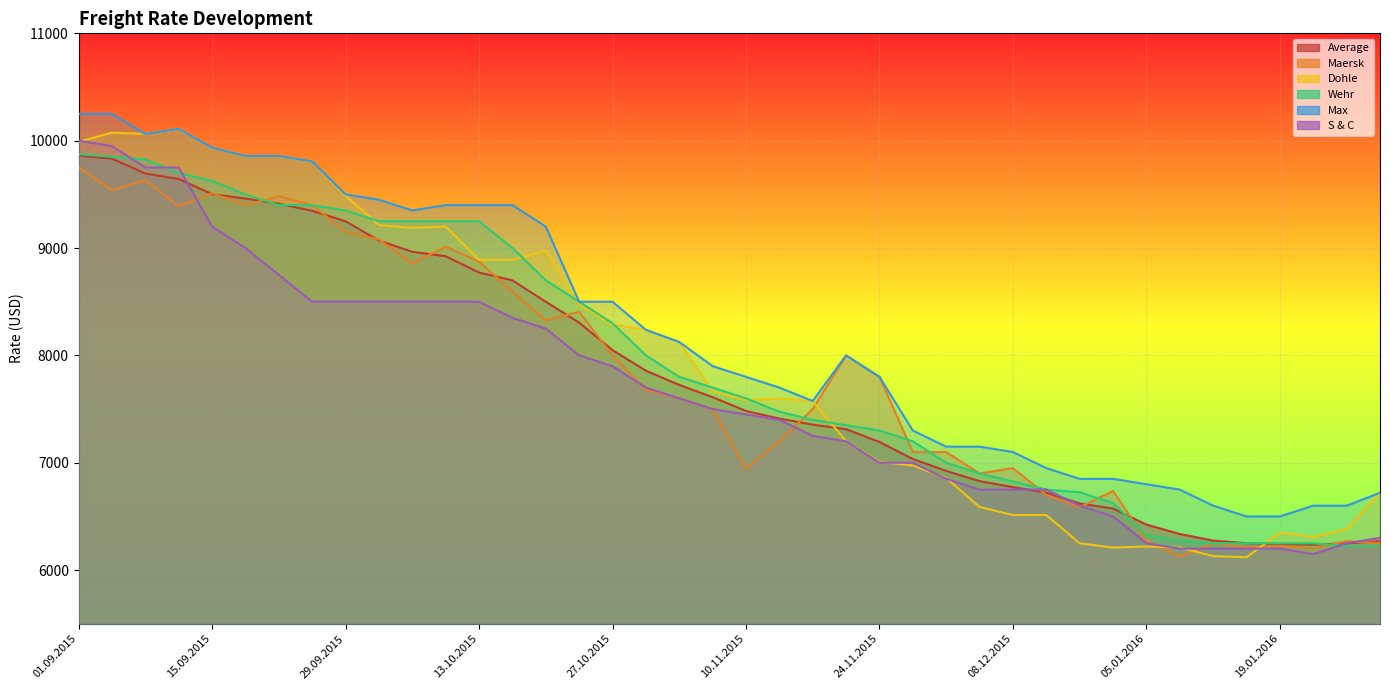

How many data points in S & C are above 7500?

19